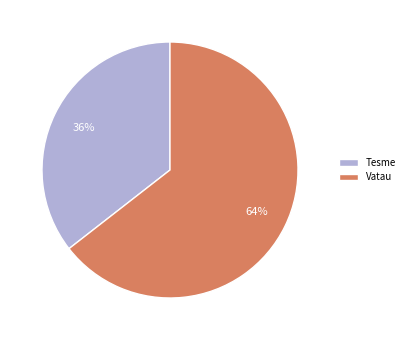

Is Tesme the majority of the pie?

No